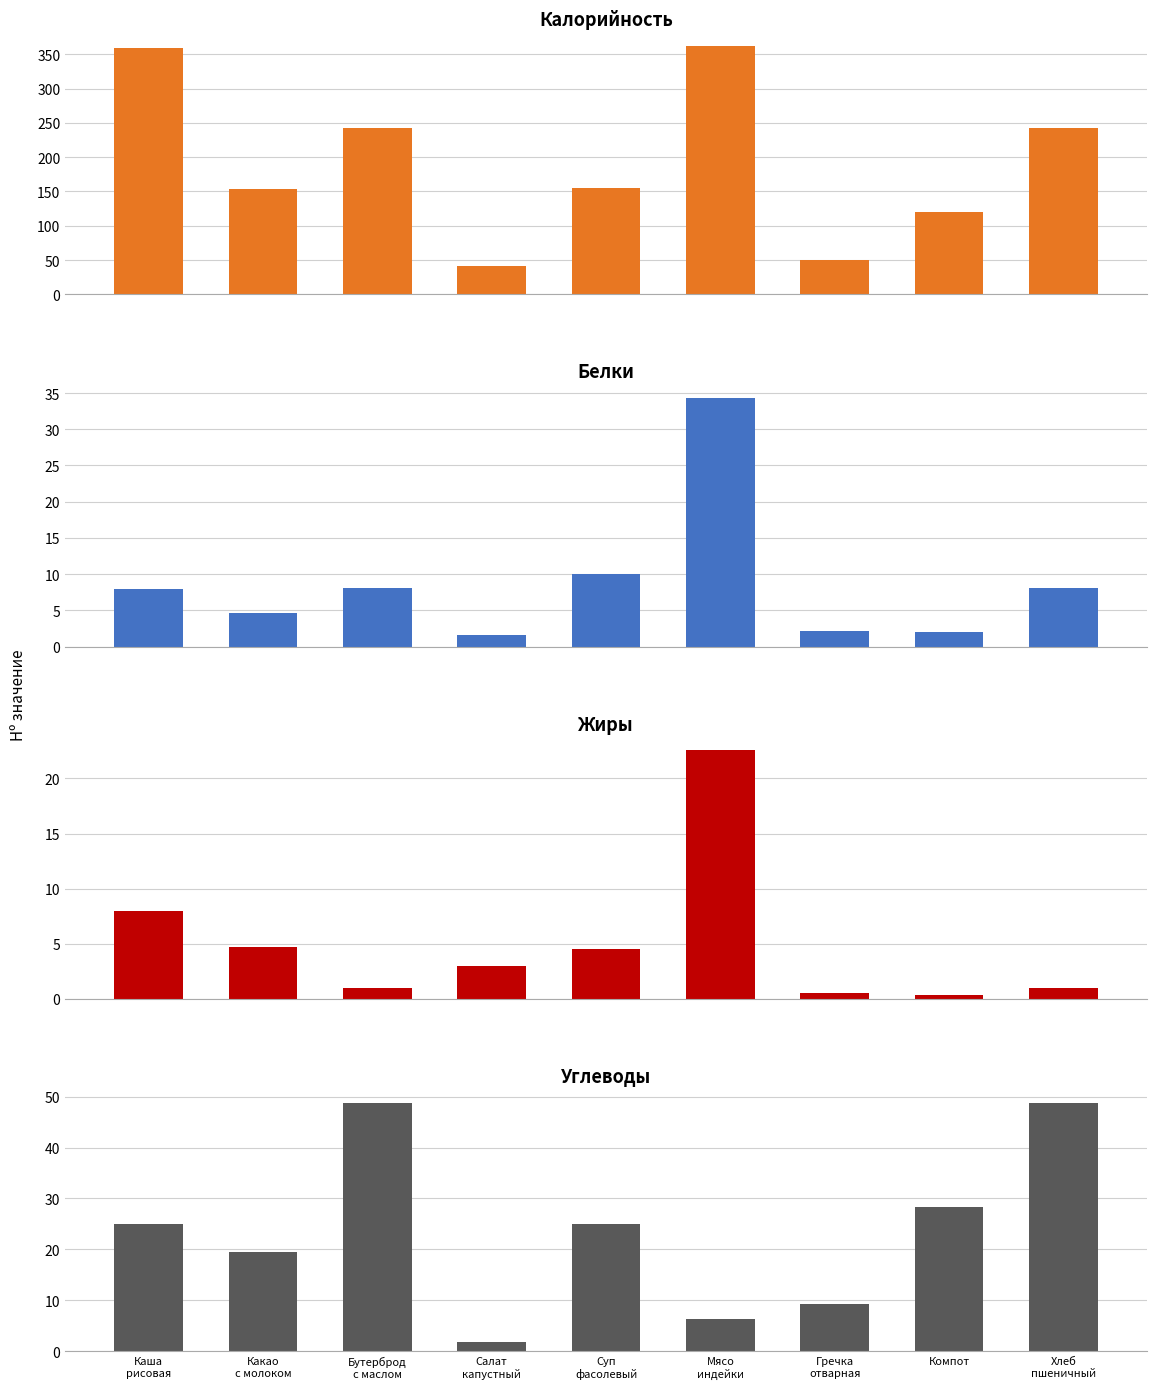

Which category has the highest value in the Жиры series?

Мясо
индейки